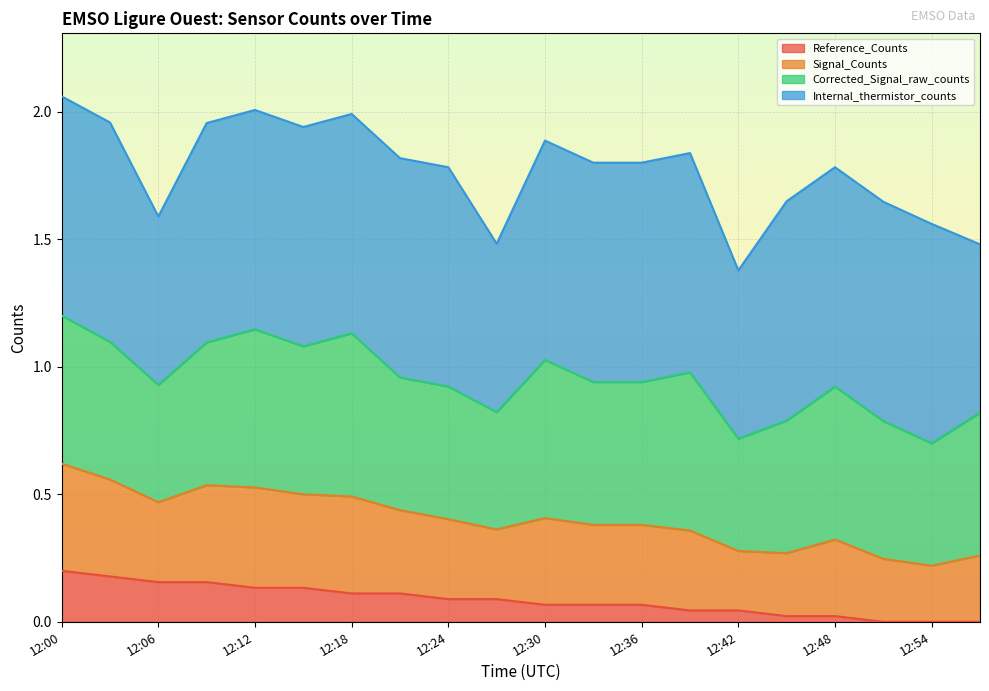

What is the total value across all series at 12:24?

1.8